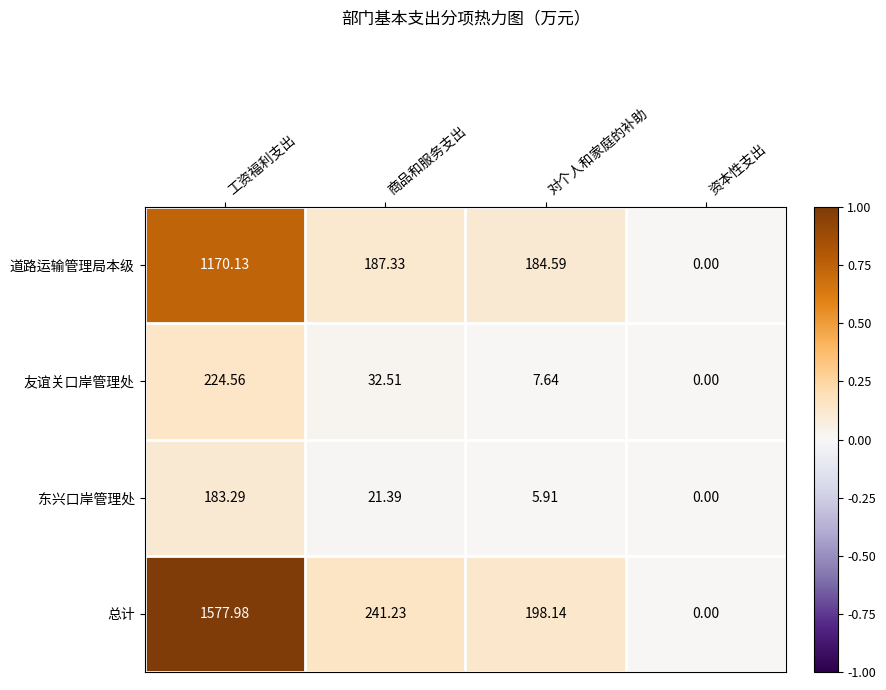

List the labels in order of 道路运输管理局本级 value, largest first.

工资福利支出, 商品和服务支出, 对个人和家庭的补助, 资本性支出